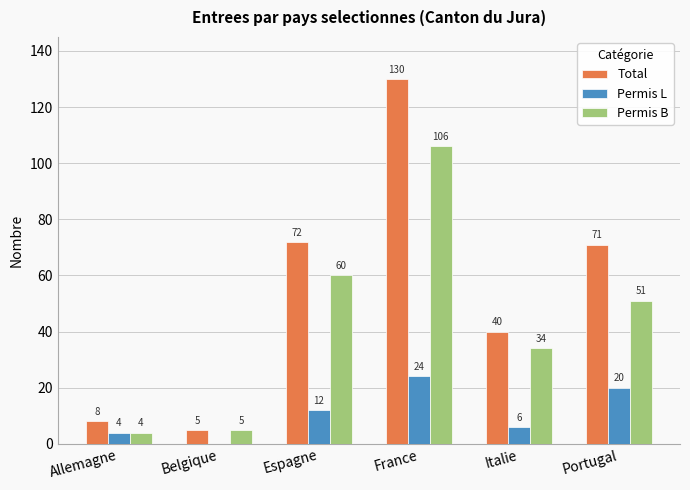

What value does the Permis B series have at France, to the nearest 5?

105